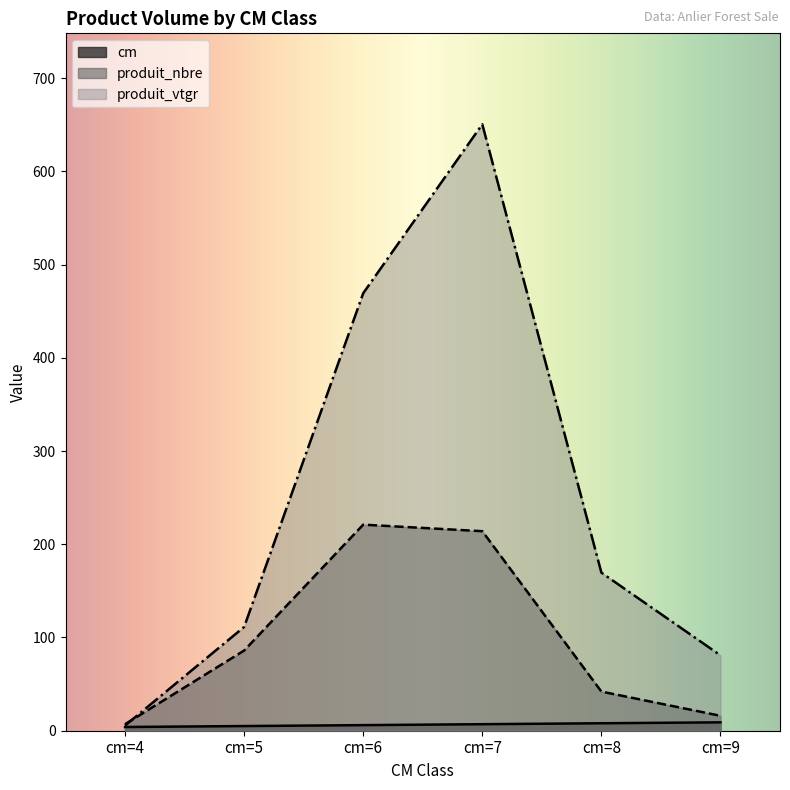

Reading left to right, extract all data points from this chart.

cm: cm=4=4.0	cm=5=5.0	cm=6=6.0	cm=7=7.0	cm=8=8.0	cm=9=9.0
produit_nbre: cm=4=7.0	cm=5=86.0	cm=6=221.0	cm=7=214.0	cm=8=42.0	cm=9=16.0
produit_vtgr: cm=4=5.6	cm=5=111.3	cm=6=469.2	cm=7=650.4	cm=8=169.5	cm=9=80.8